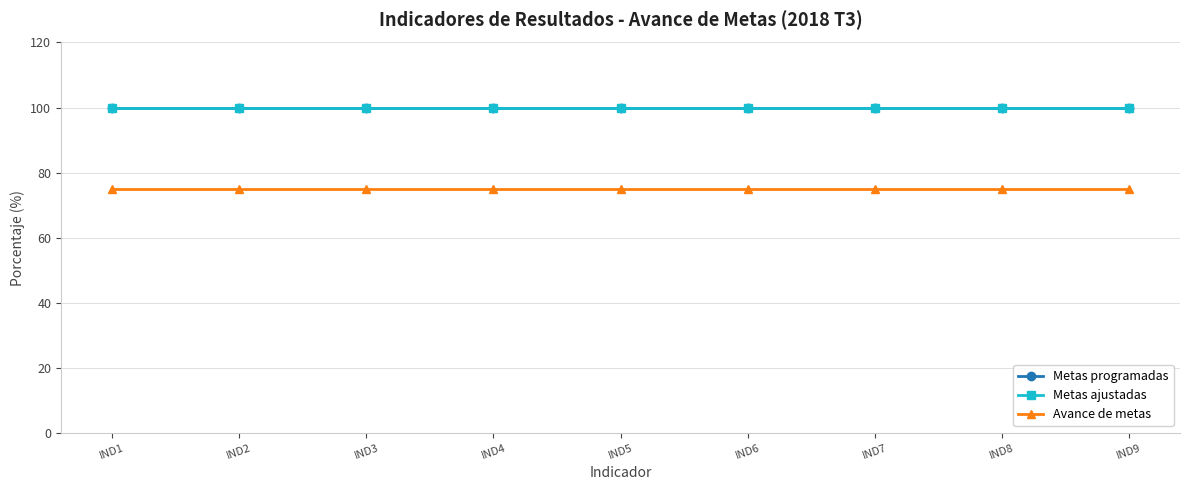

True or false: Metas programadas and Metas ajustadas cross at least once.

False